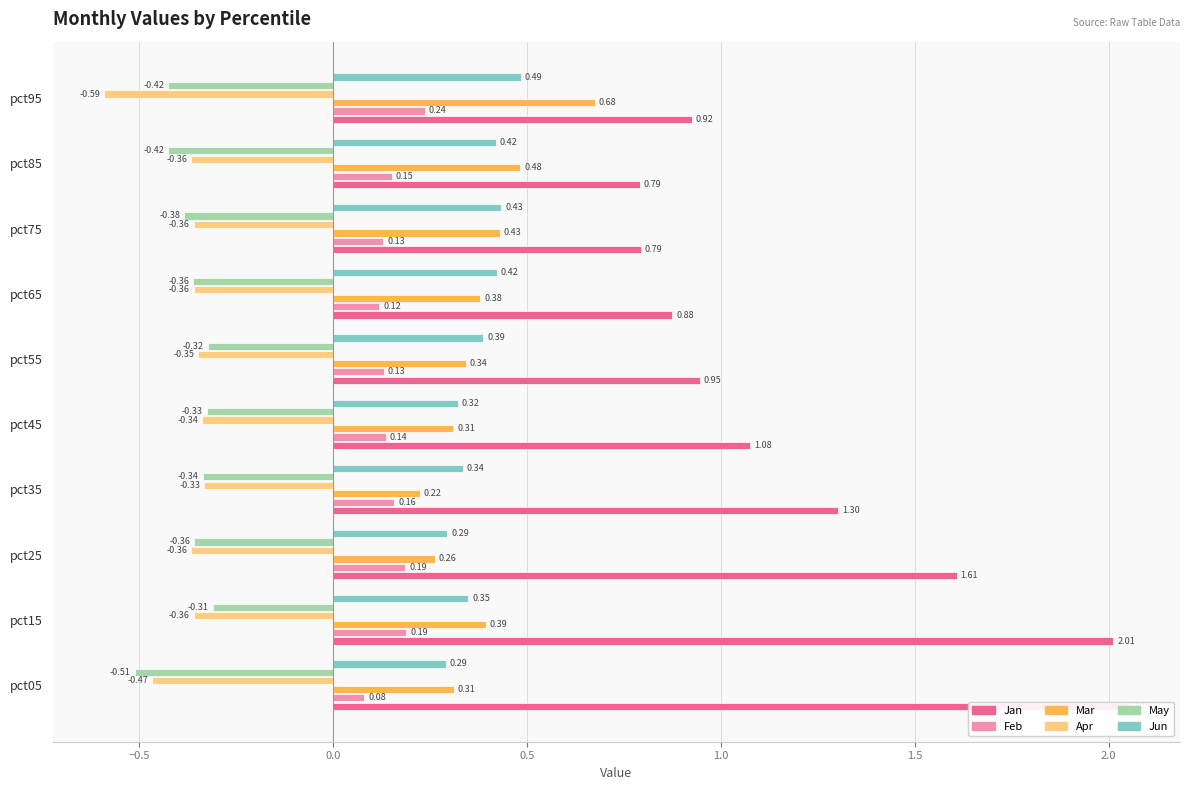

What is the highest value of the Mar series?

0.7